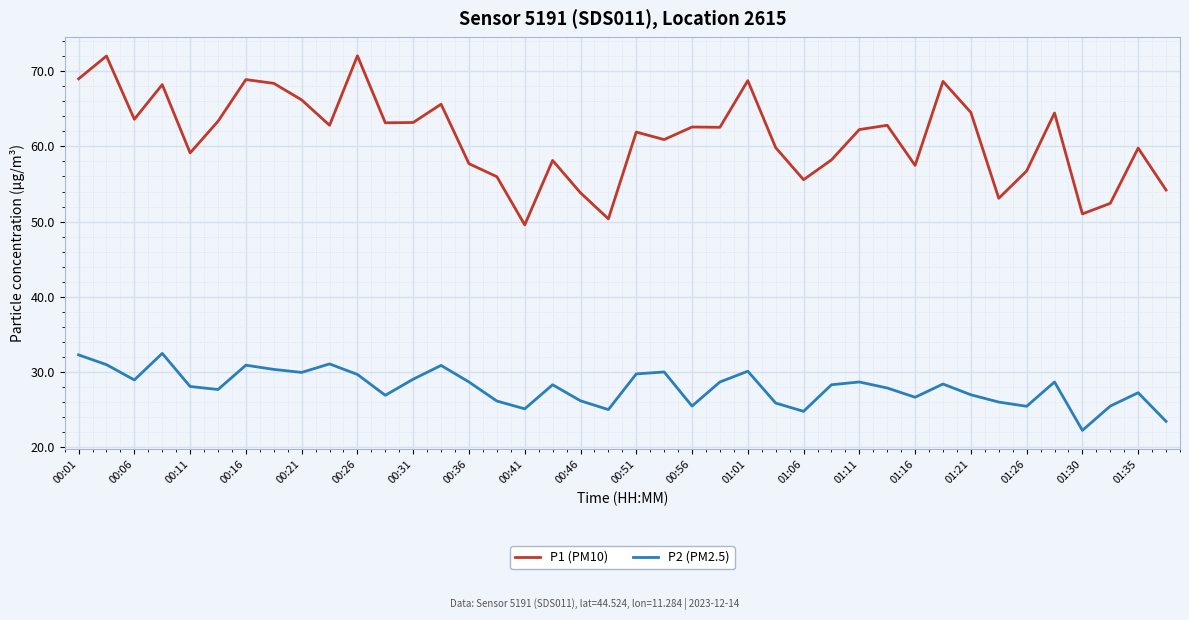

What is the sum of all P1 (PM10) values?

2448.5